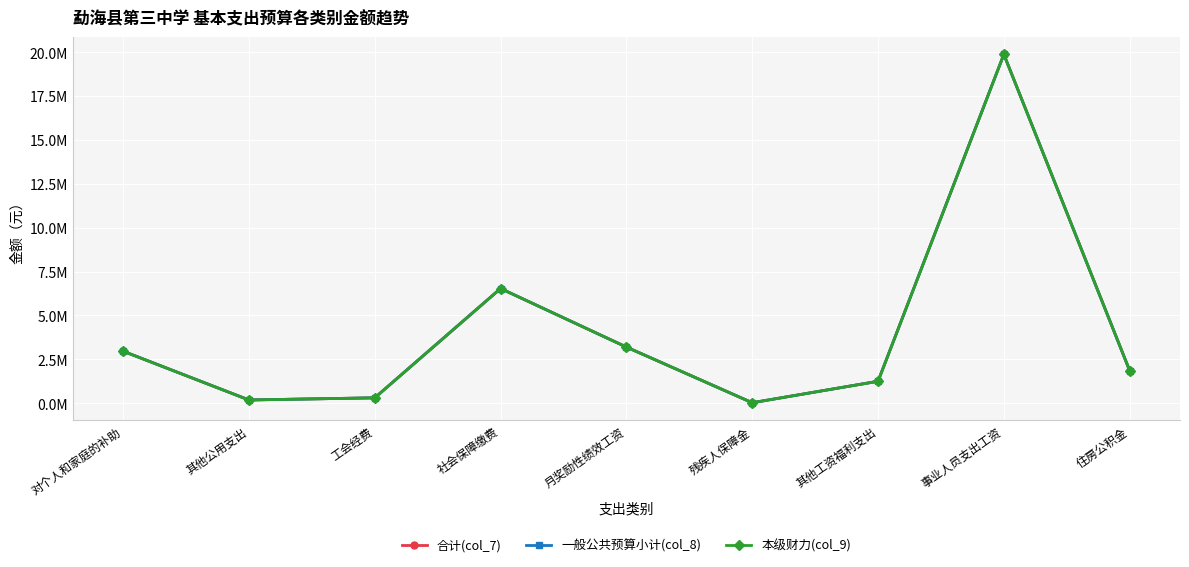

Where is the first local maximum for 一般公共预算小计(col_8)?

社会保障缴费